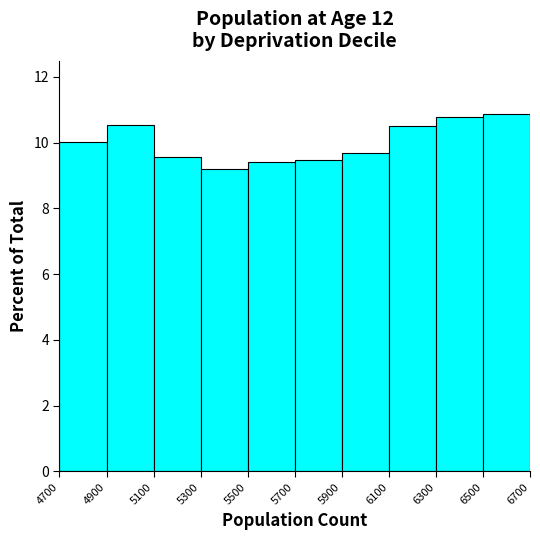

Reading left to right, list every bar in this chart as the range it spans on the x-axis followed by its height. The values are not printed on the chart, so give them approximately, as read against the axis.

4700 to 4900: 10.0
4900 to 5100: 10.6
5100 to 5300: 9.6
5300 to 5500: 9.2
5500 to 5700: 9.4
5700 to 5900: 9.4
5900 to 6100: 9.6
6100 to 6300: 10.4
6300 to 6500: 10.8
6500 to 6700: 10.8